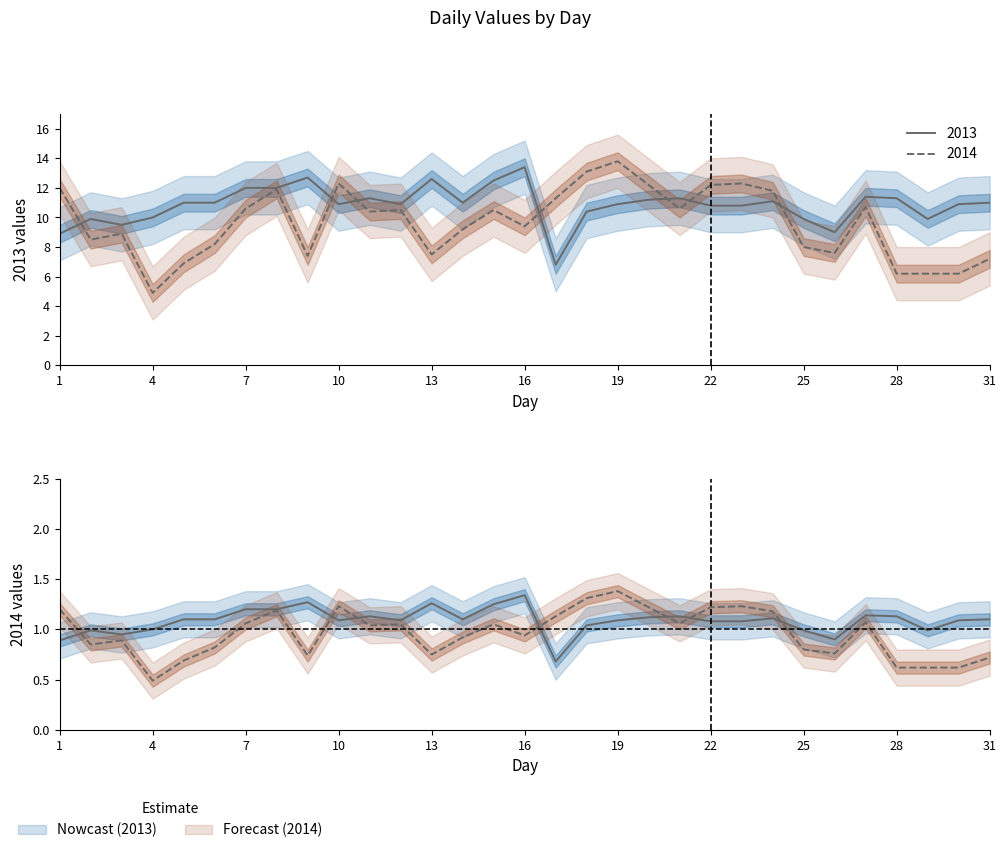

True or false: 2014 and 2013 cross at least once.

False